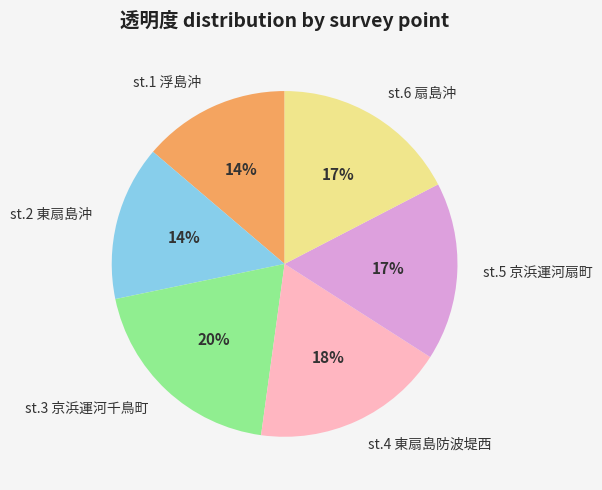

To the nearest percent, what is the difference between the st.4 東扇島防波堤西 and st.1 浮島沖 slice percentages?

4%